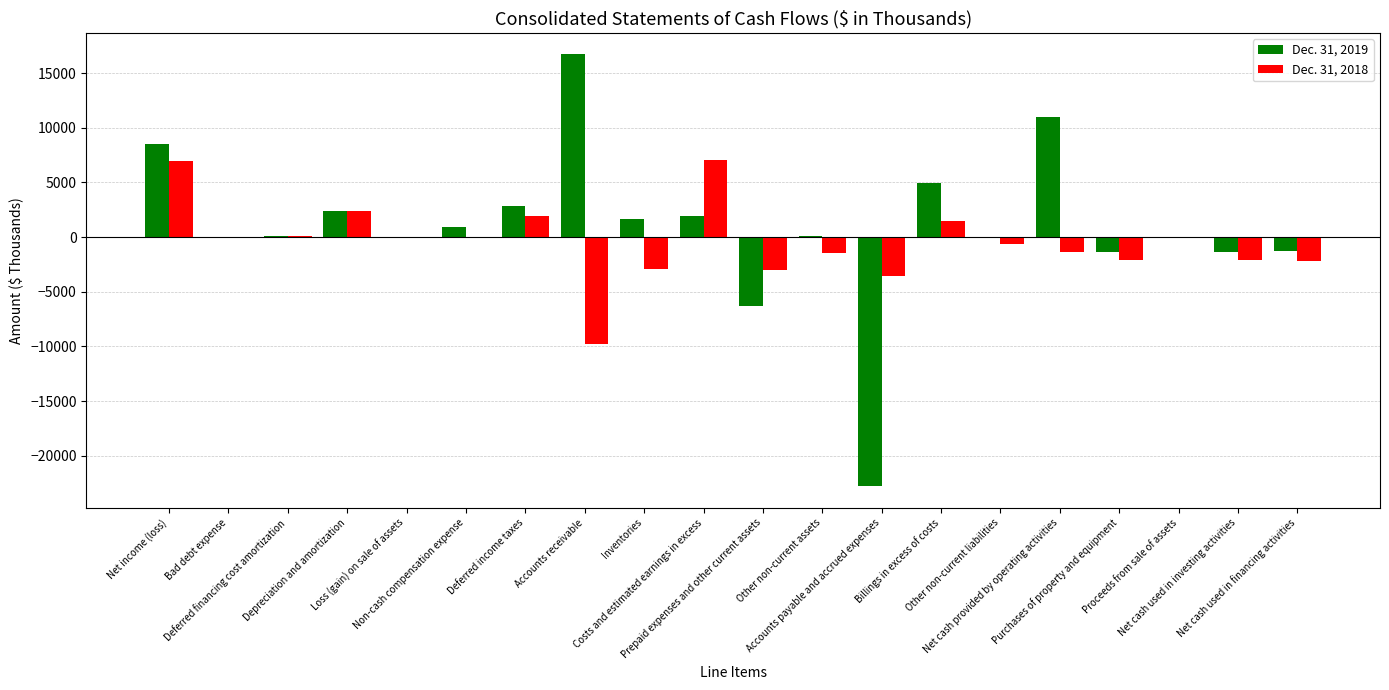

Which label corresponds to the largest value in the chart?

Accounts receivable